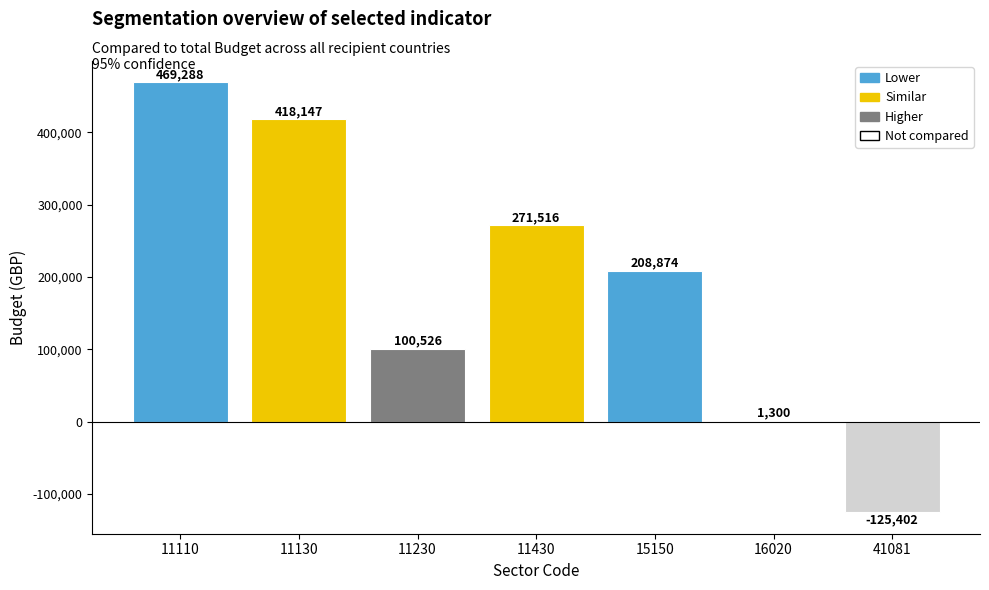

Are the bars horizontal?

No